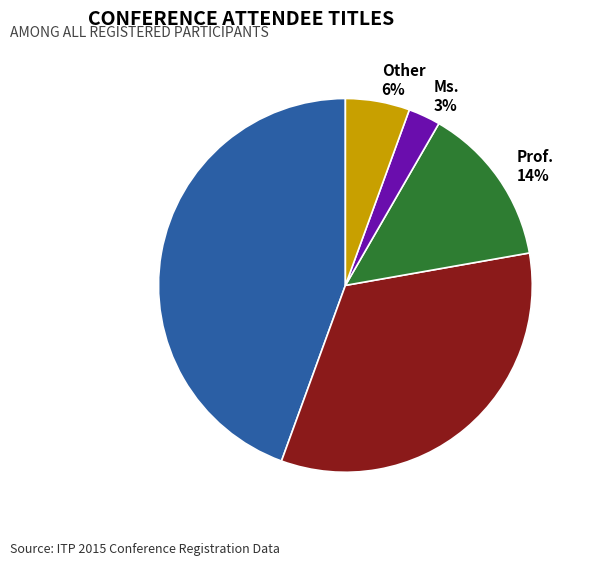

Which category has the biggest portion of the pie?

Mr.